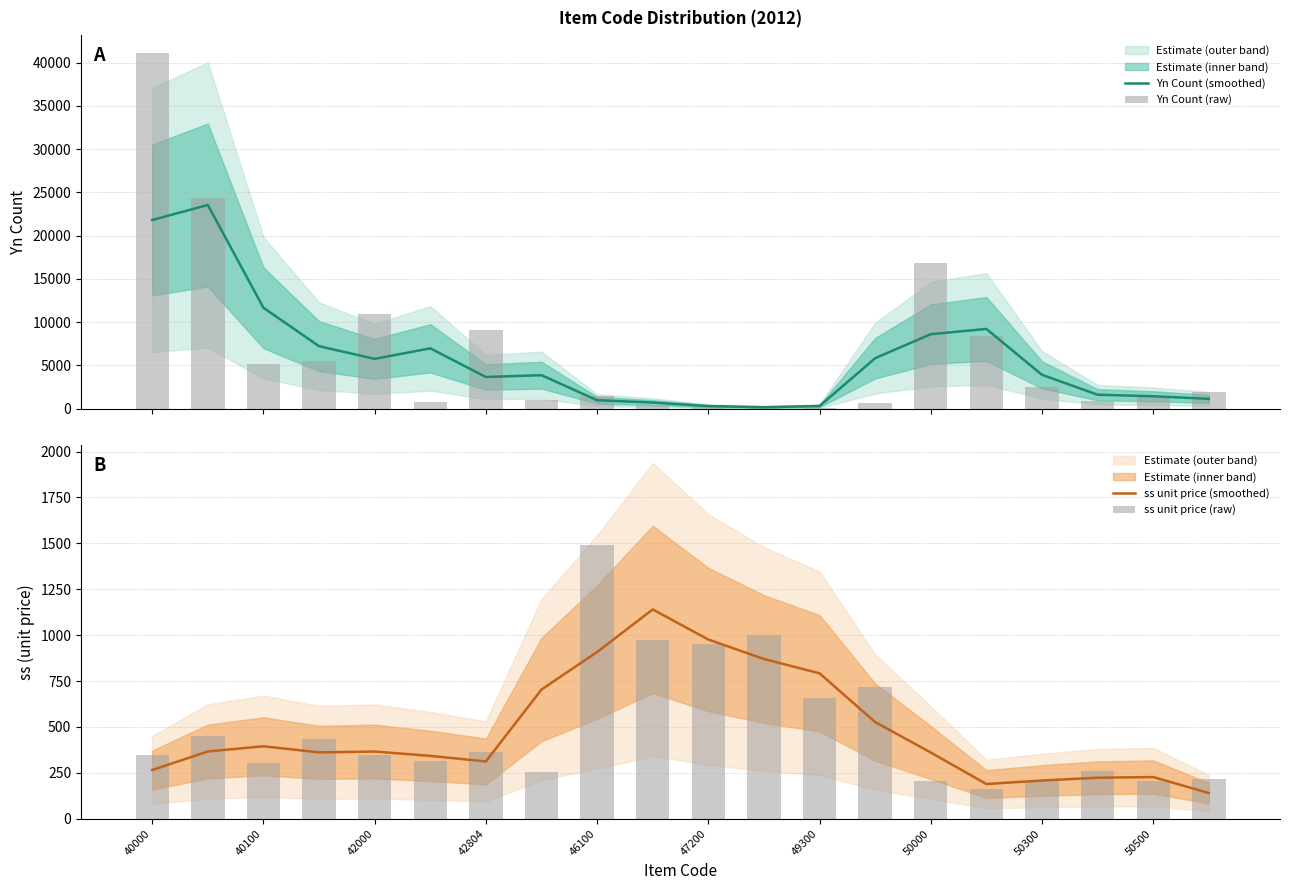

What is the value of the ss unit price (raw) bar at the 11th from the left?

953.0